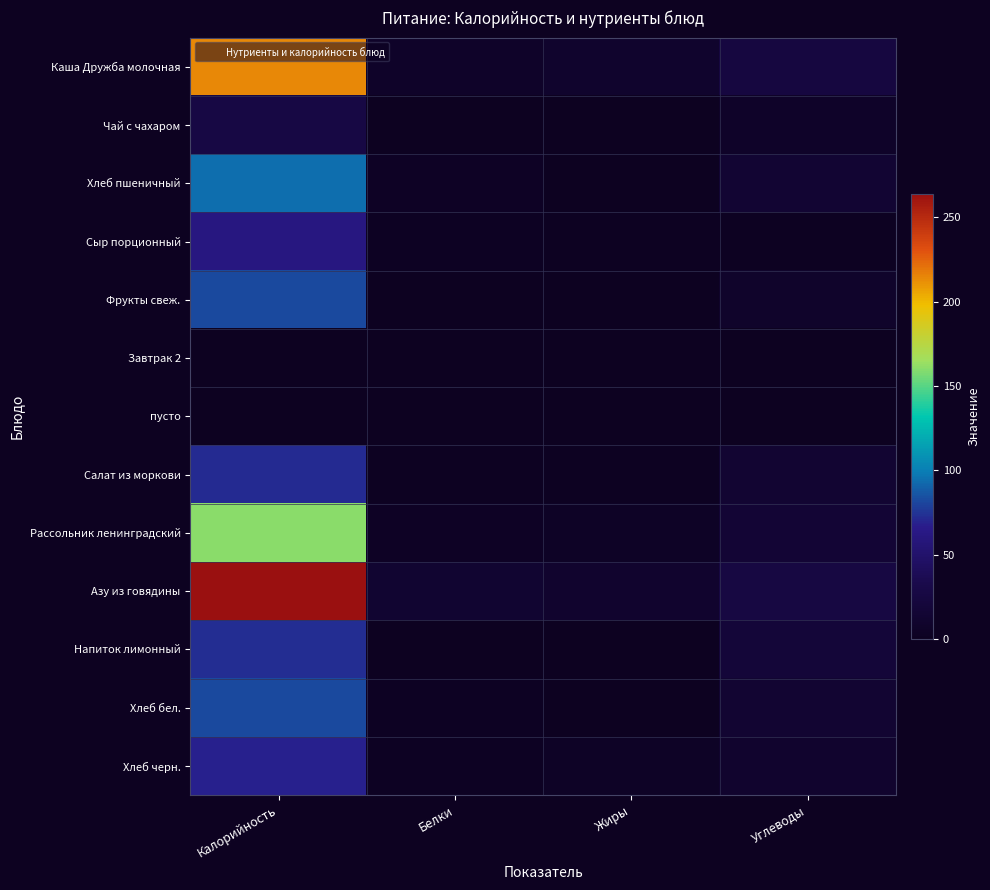

What is the difference between the highest and lowest values at Калорийность?

264.0